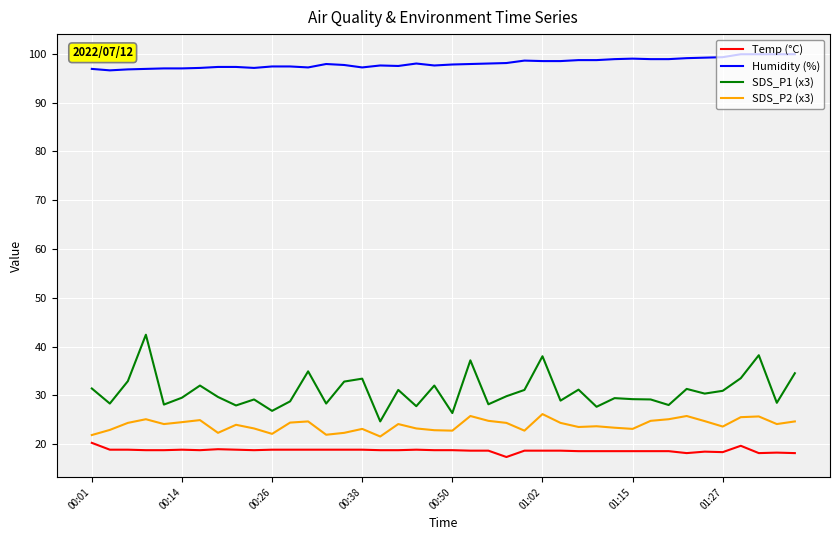

Which series has the widest spread of values?

SDS_P1 (x3)